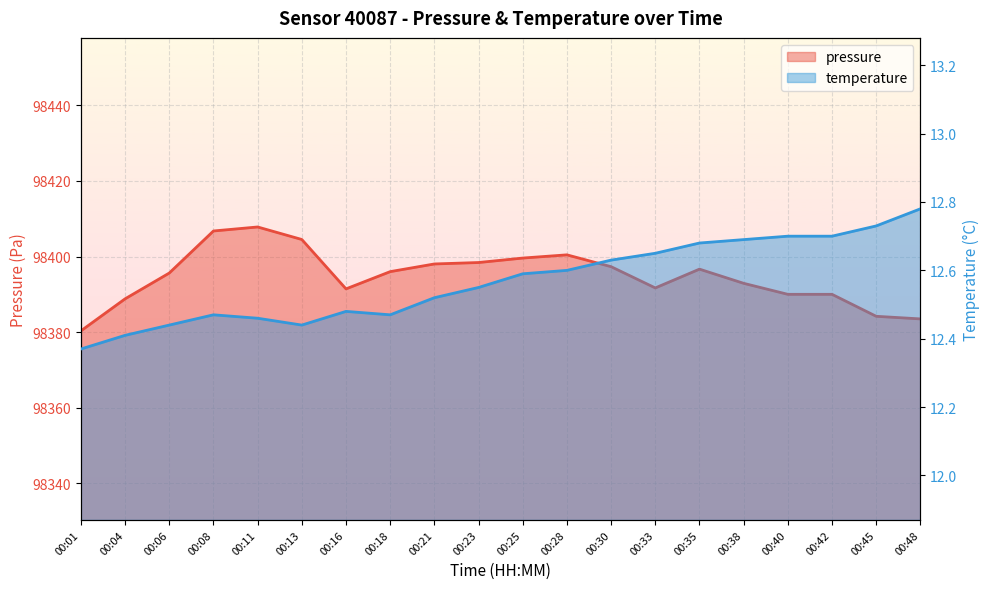

How many data points in pressure are less than 98396?

10